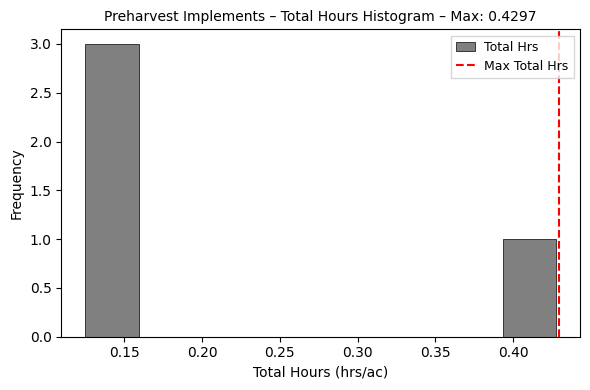

Which range on the x-axis has the tallest bar?

0.125 to 0.160